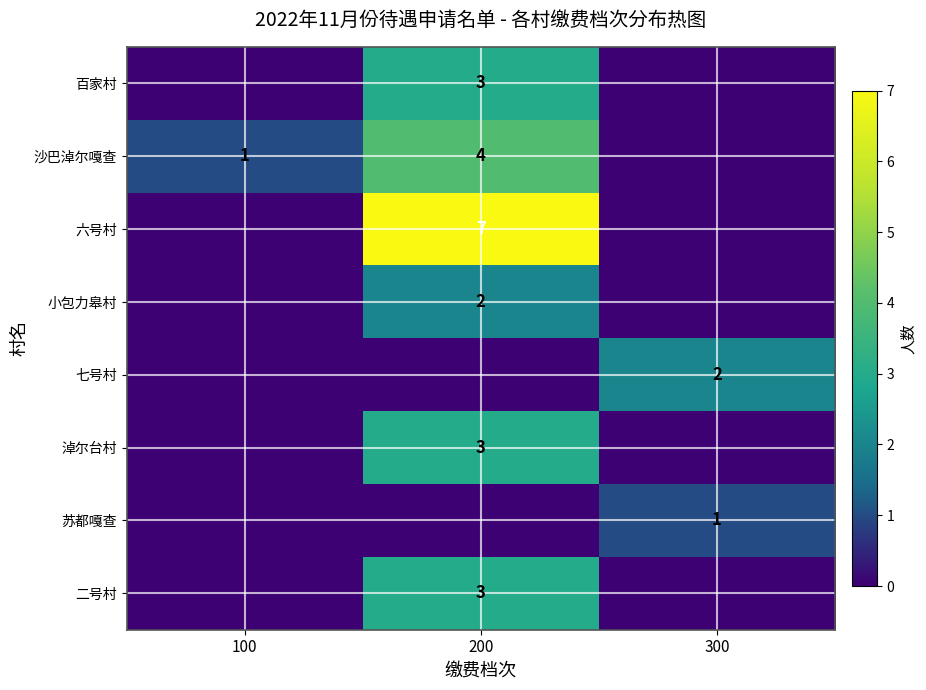

The 六号村 series shows 9 at 200. True or false?

False